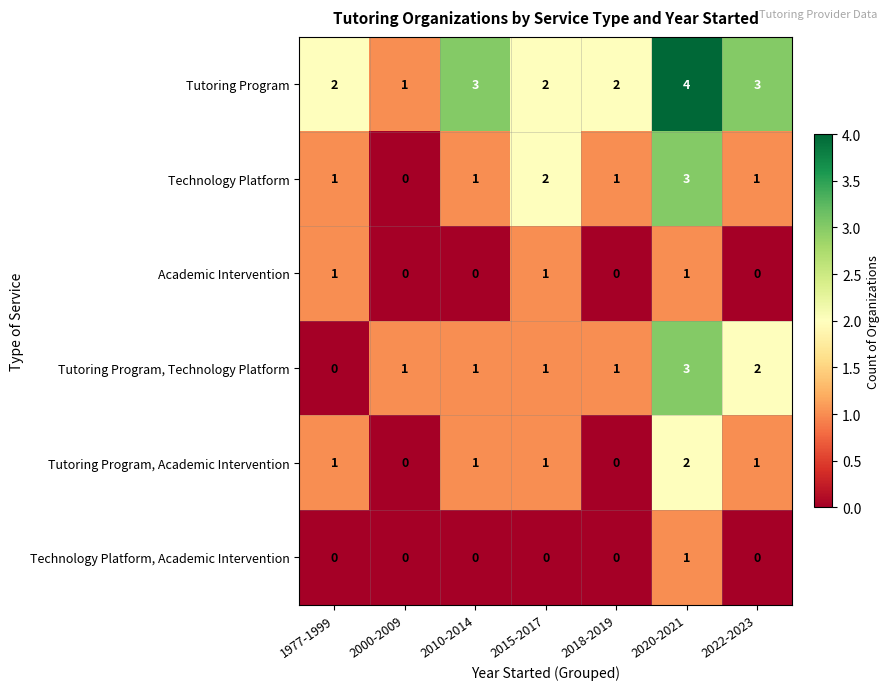

Between 2000-2009 and 2022-2023, which series saw the biggest shift?

Tutoring Program